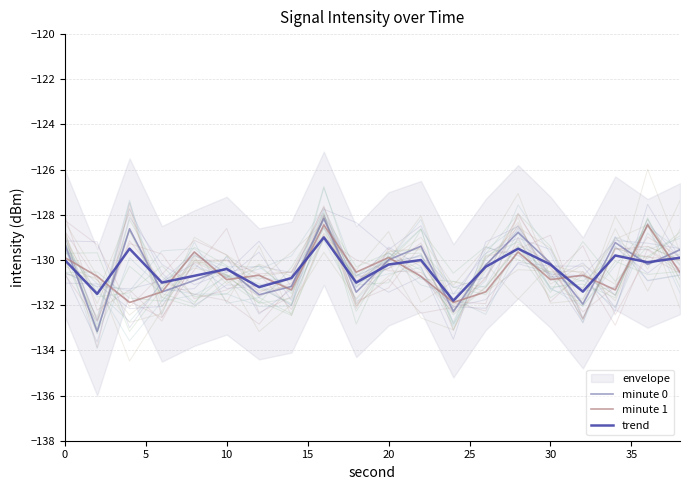

What is the difference between the second highest and second lowest values in the trend series?

2.0